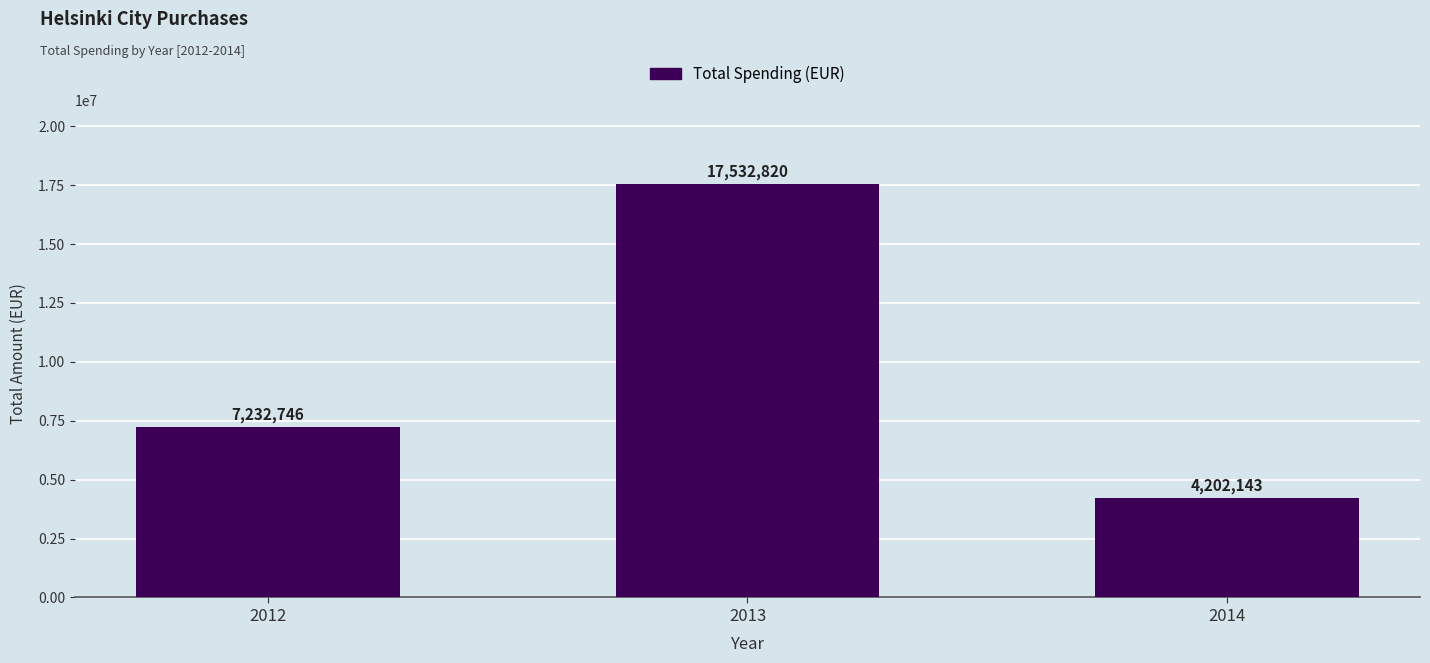

What is the value of the 2nd bar from the left?

17532820.2